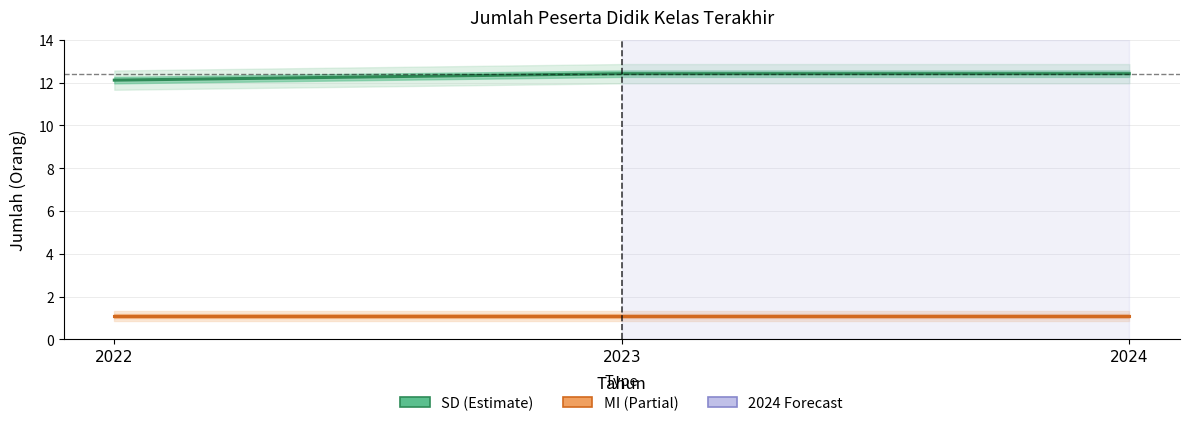

Does the chart display data point markers on the line(s)?

No